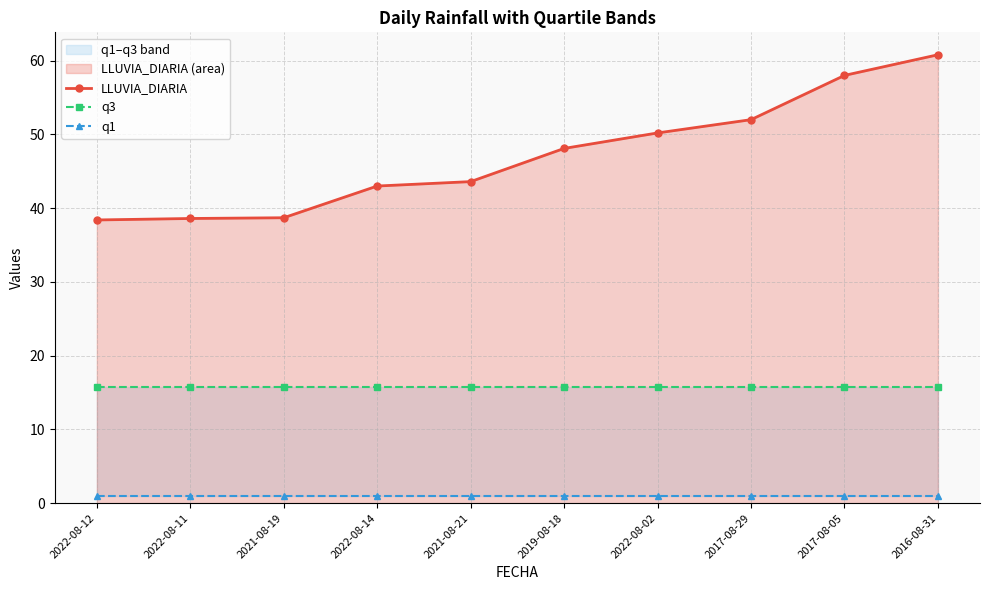

Between 2022-08-12 and 2021-08-19, which series saw the biggest shift?

LLUVIA_DIARIA